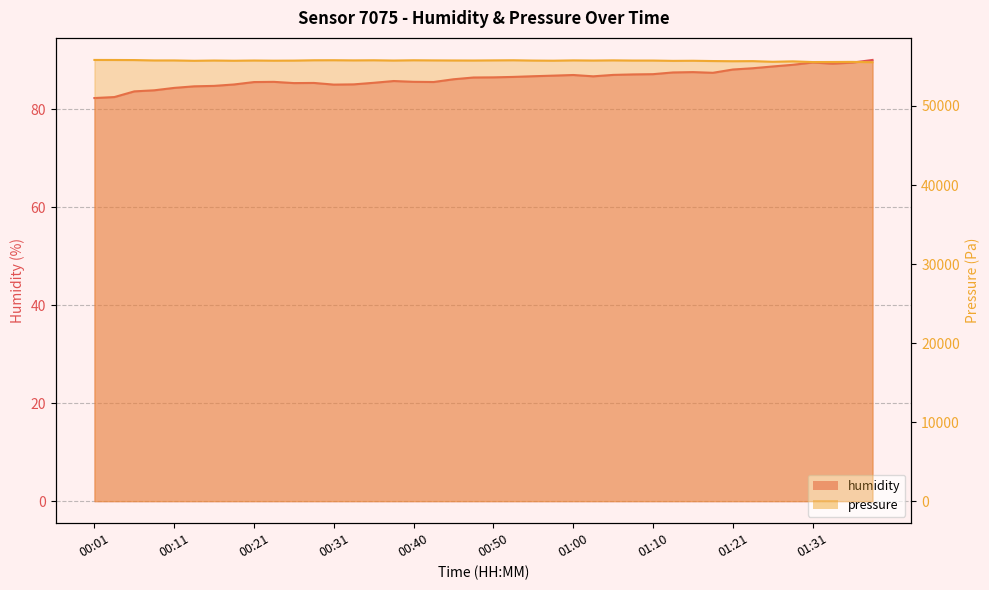

Which series changed the most between 00:38 and 01:21?

pressure